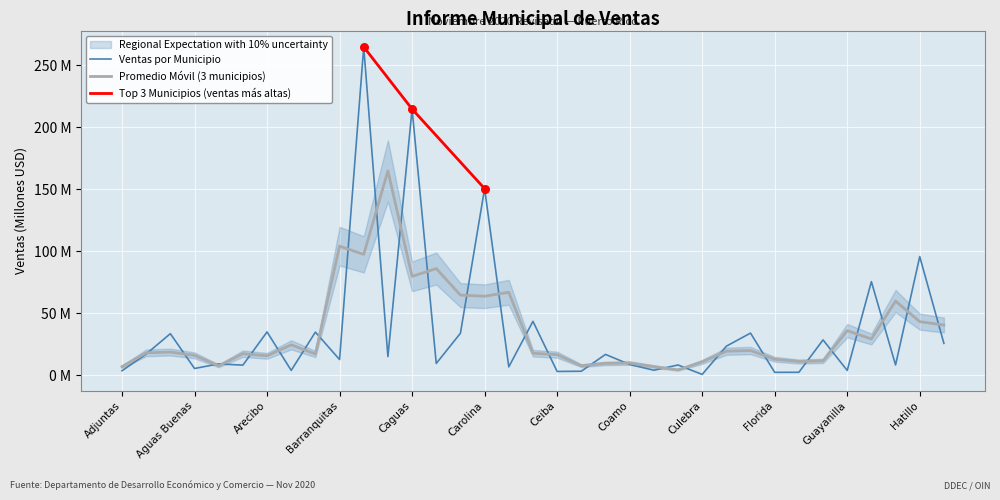

Which has a higher value, Adjuntas or Cataño?

Cataño